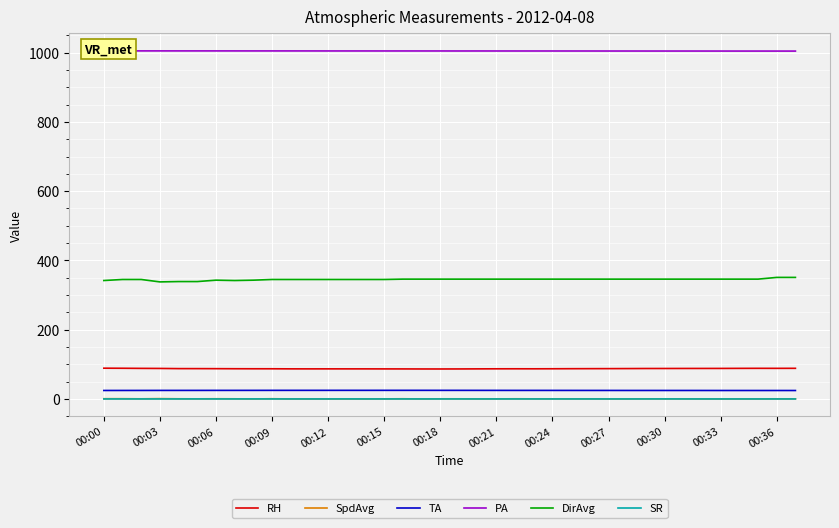

Rank the series at 17 from highest to lowest value.

PA, DirAvg, RH, TA, SpdAvg, SR